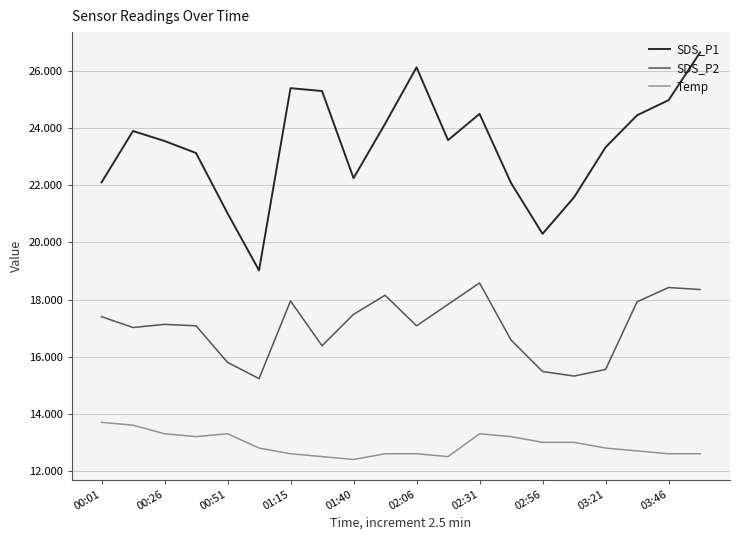

True or false: SDS_P2 and Temp intersect in this chart.

False